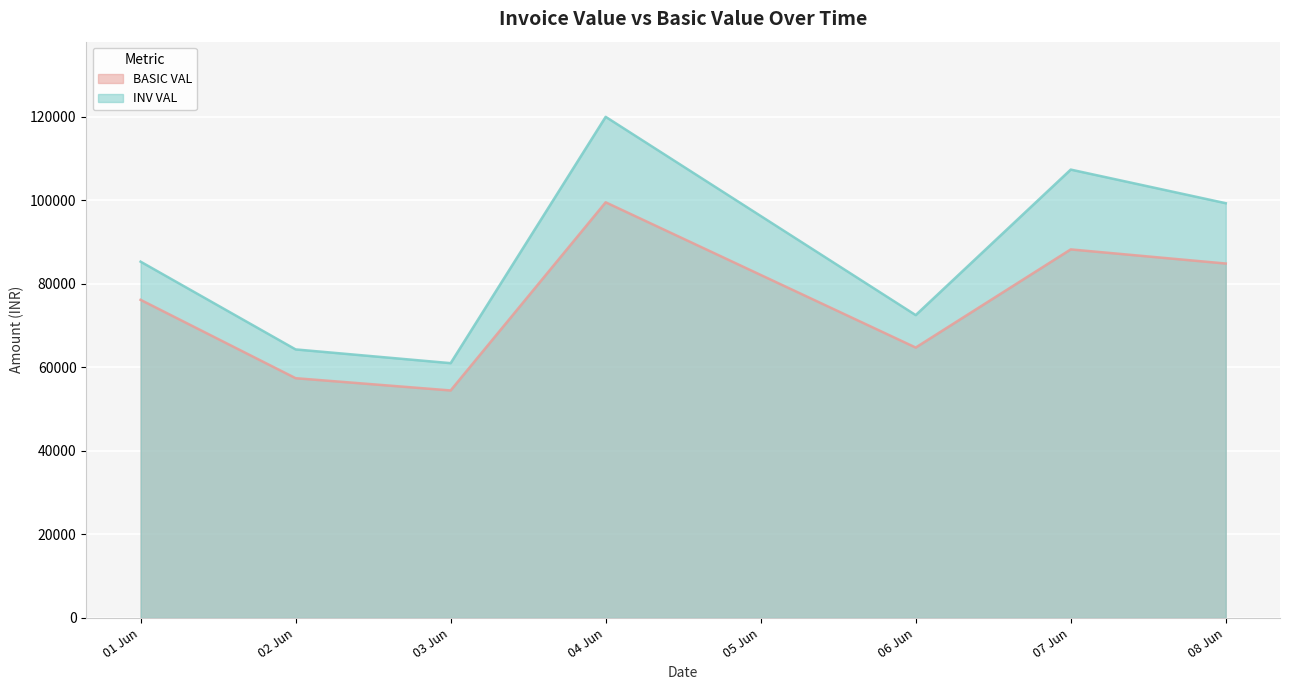

Is the value of INV VAL at 07/06/2022 greater than the value of BASIC VAL at 04/06/2022?

Yes